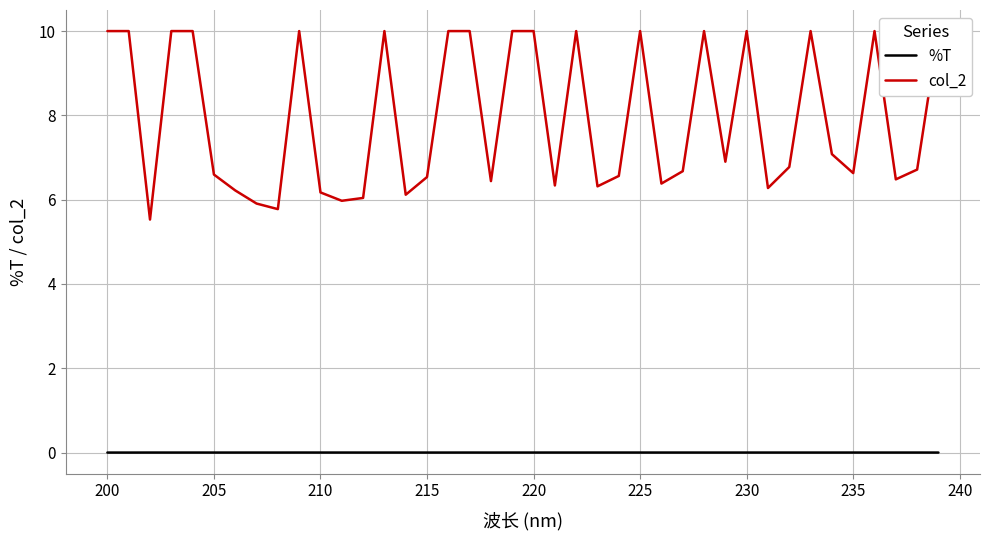

The value of %T at 230 is 0.0. True or false?

True